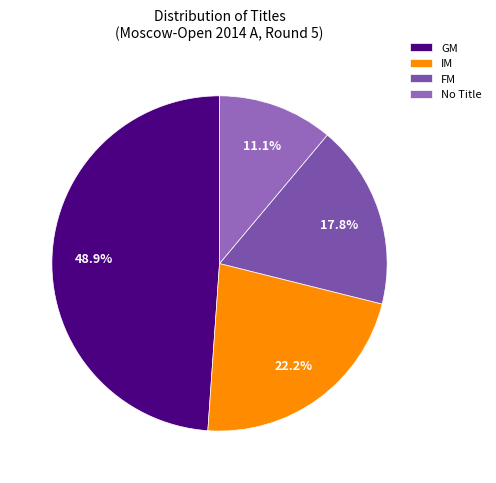

How many segments does this pie chart have?

4